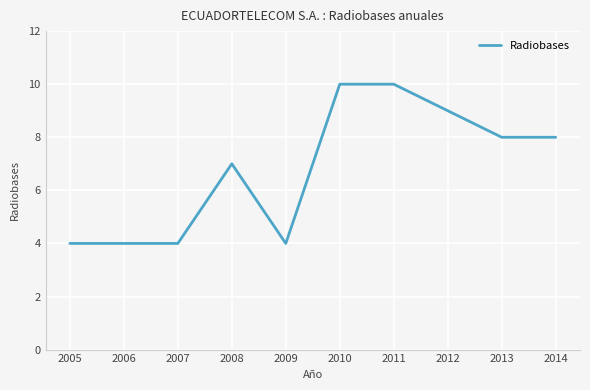

What is the maximum value shown in the chart?

10